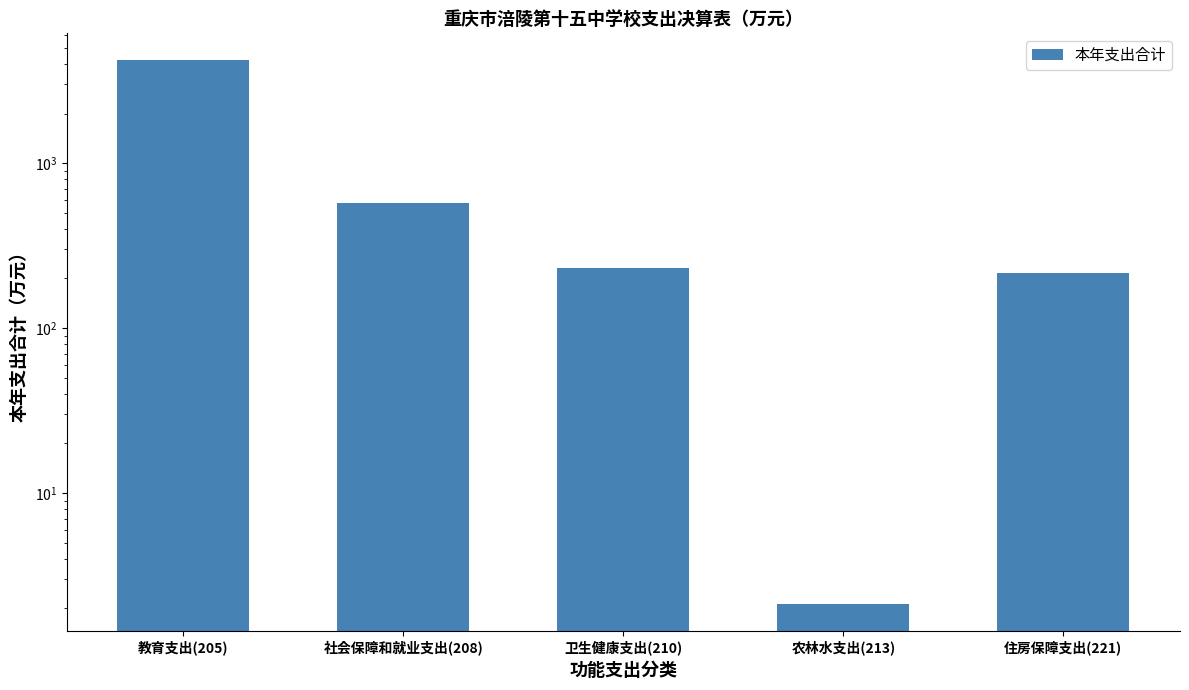

Are the bars horizontal?

No